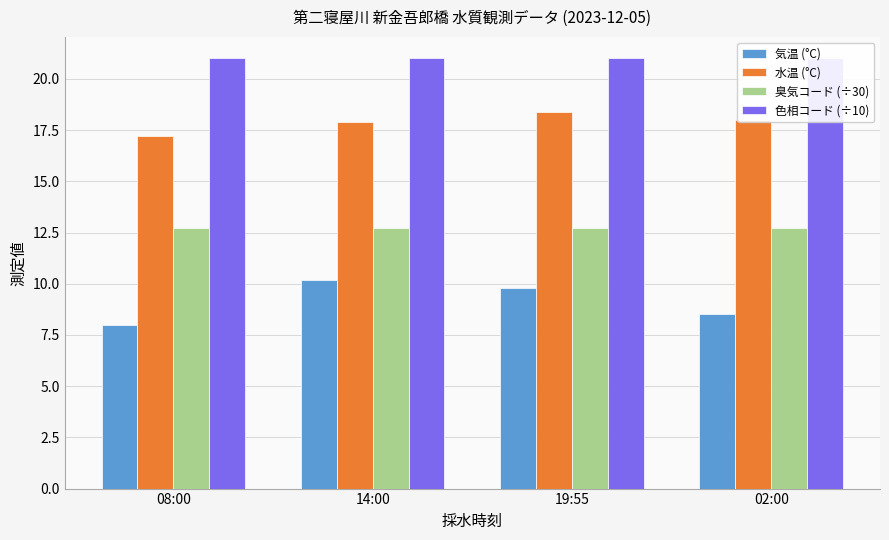

What is the total value across all series at 19:55?

61.9